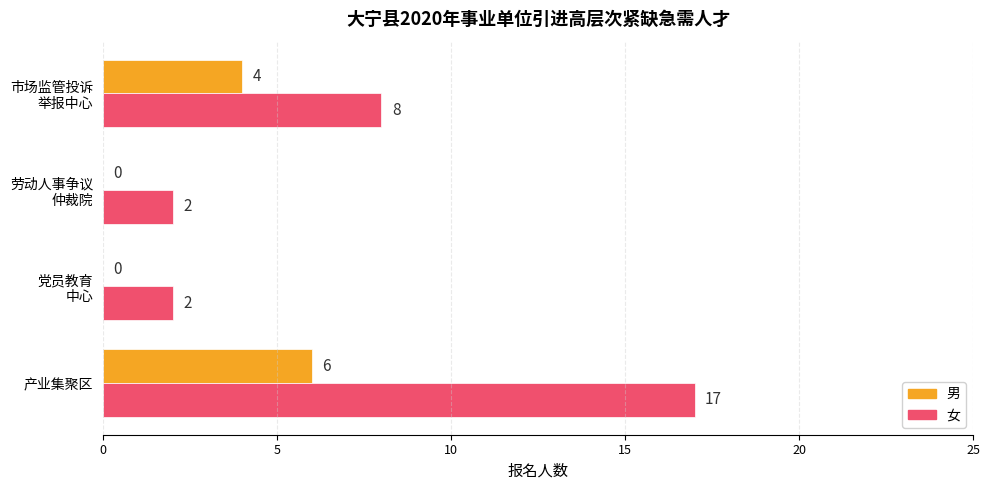

Count the 男 values in the range 0 to 6.

4